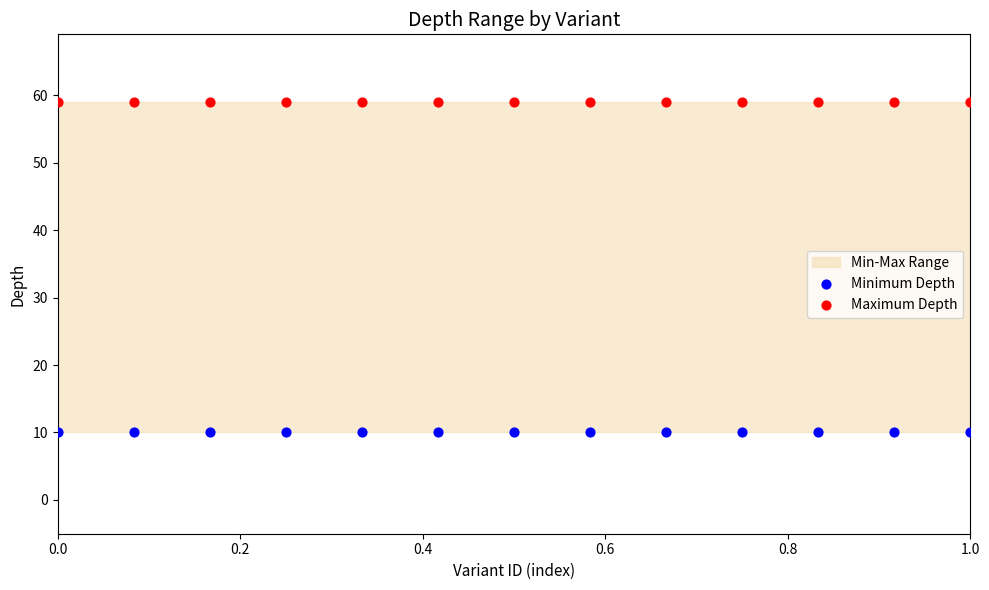

Which series reaches the maximum Y coordinate?

Maximum Depth